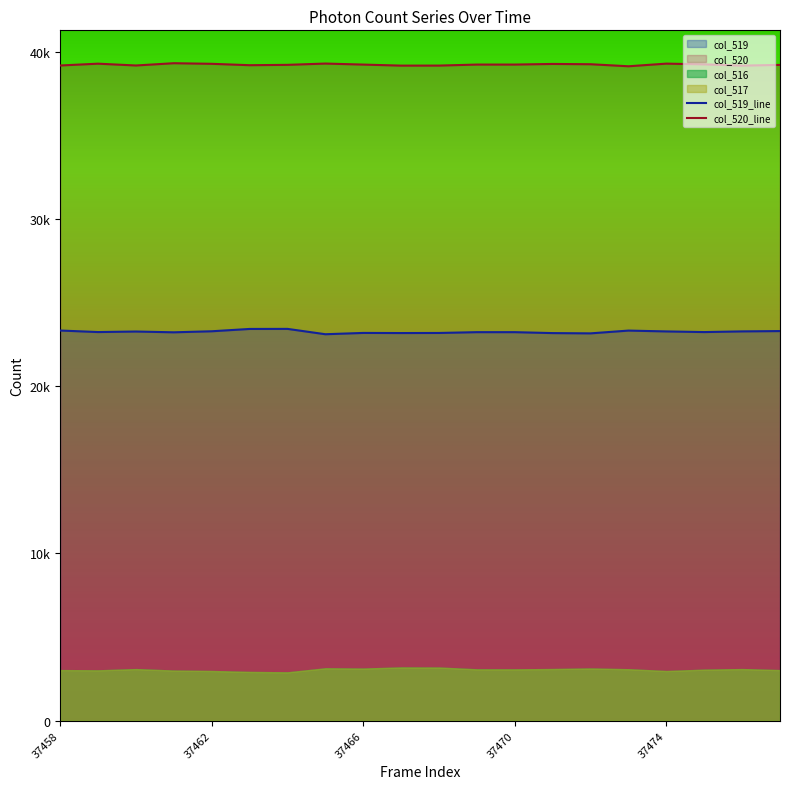

The value of col_520_line at 11 is 39231. True or false?

True